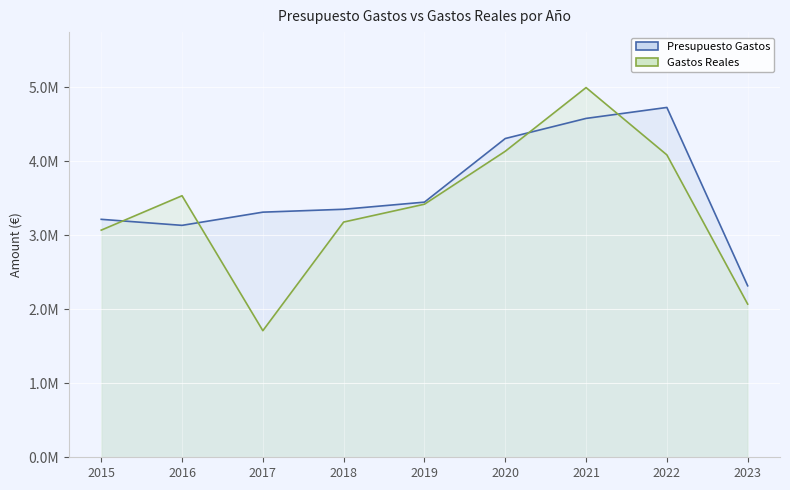

In Gastos Reales, how many points are higher than both neighbors (excluding endpoints)?

2